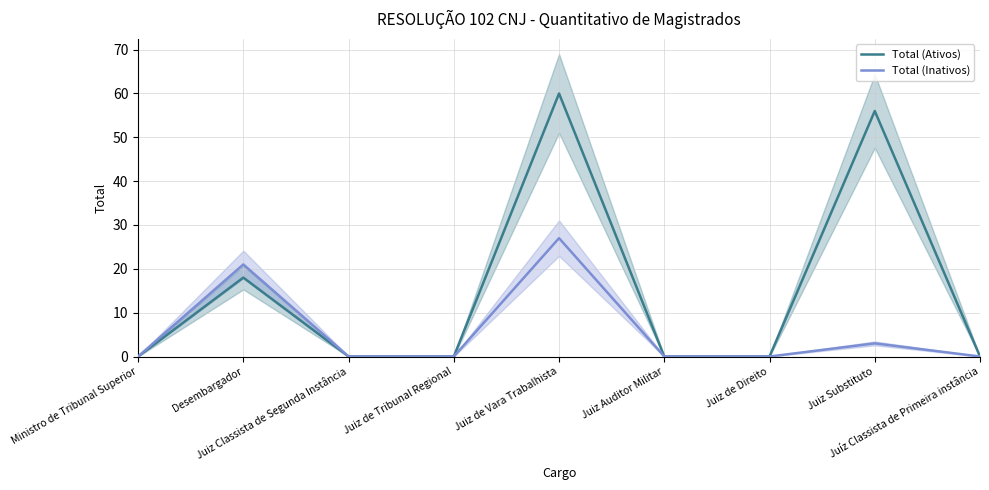

What is the maximum value shown in the chart?

60